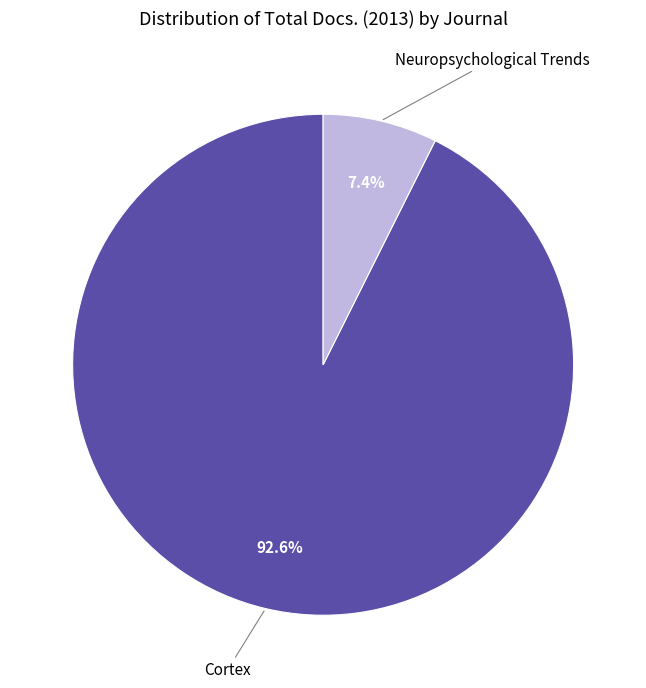

Is there a majority slice in this chart?

Yes